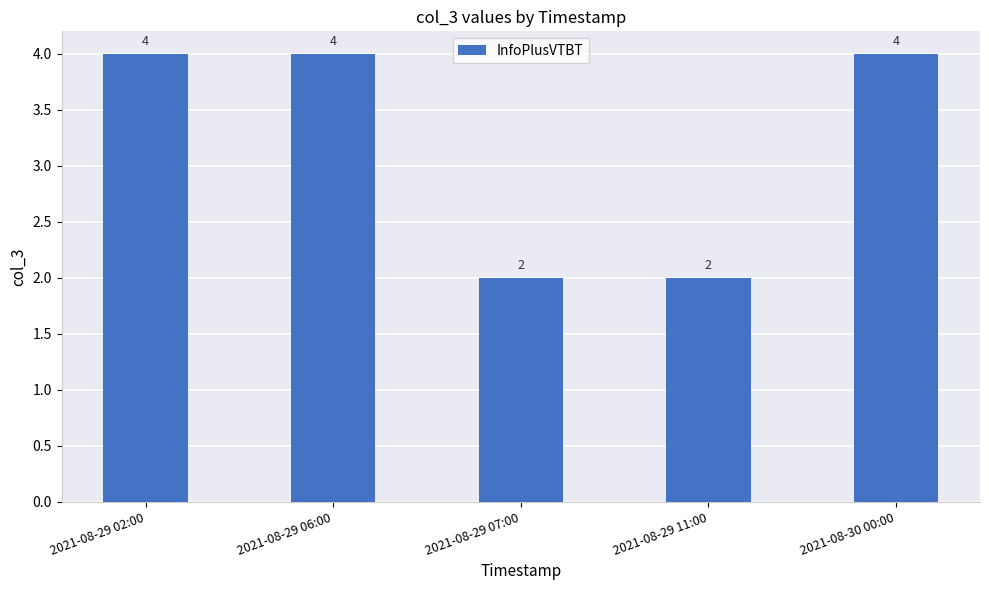

Are the bars horizontal?

No